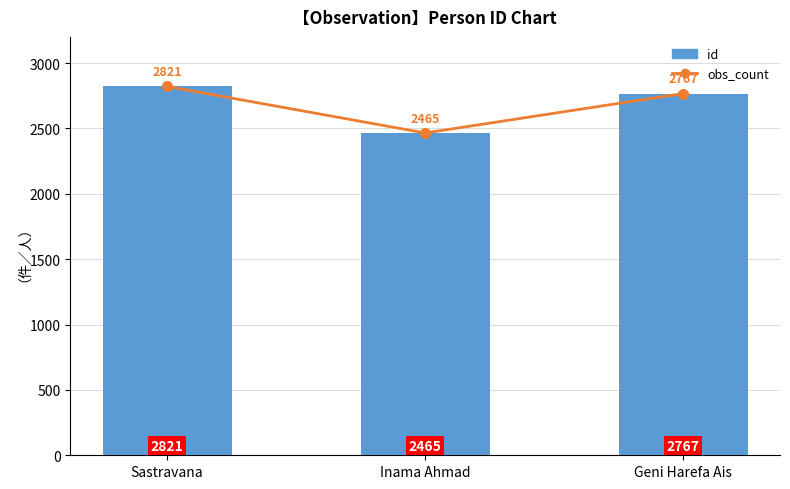

Does the chart contain any negative values?

No